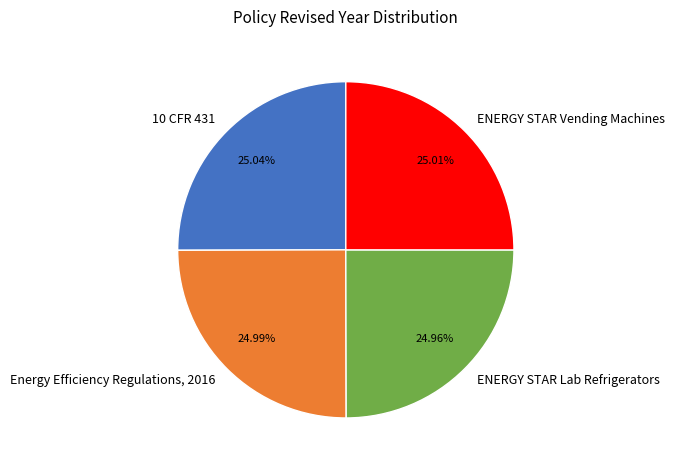

True or false: ENERGY STAR Lab Refrigerators accounts for 25% of the total.

True